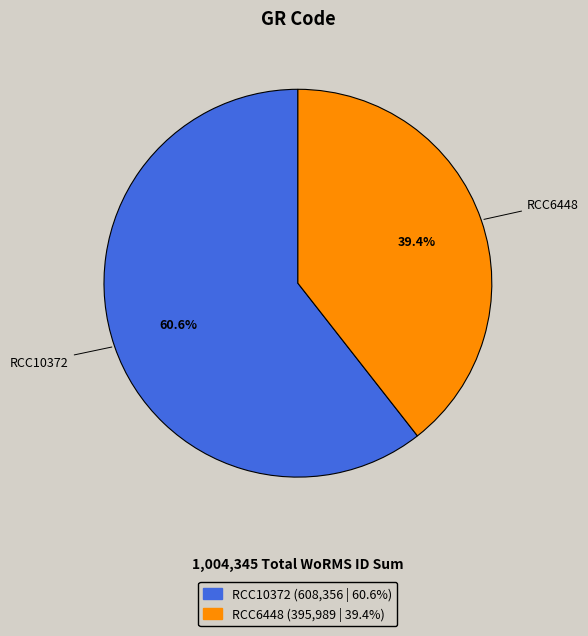

To the nearest percent, what is the difference between the largest and smallest slice percentages?

21%